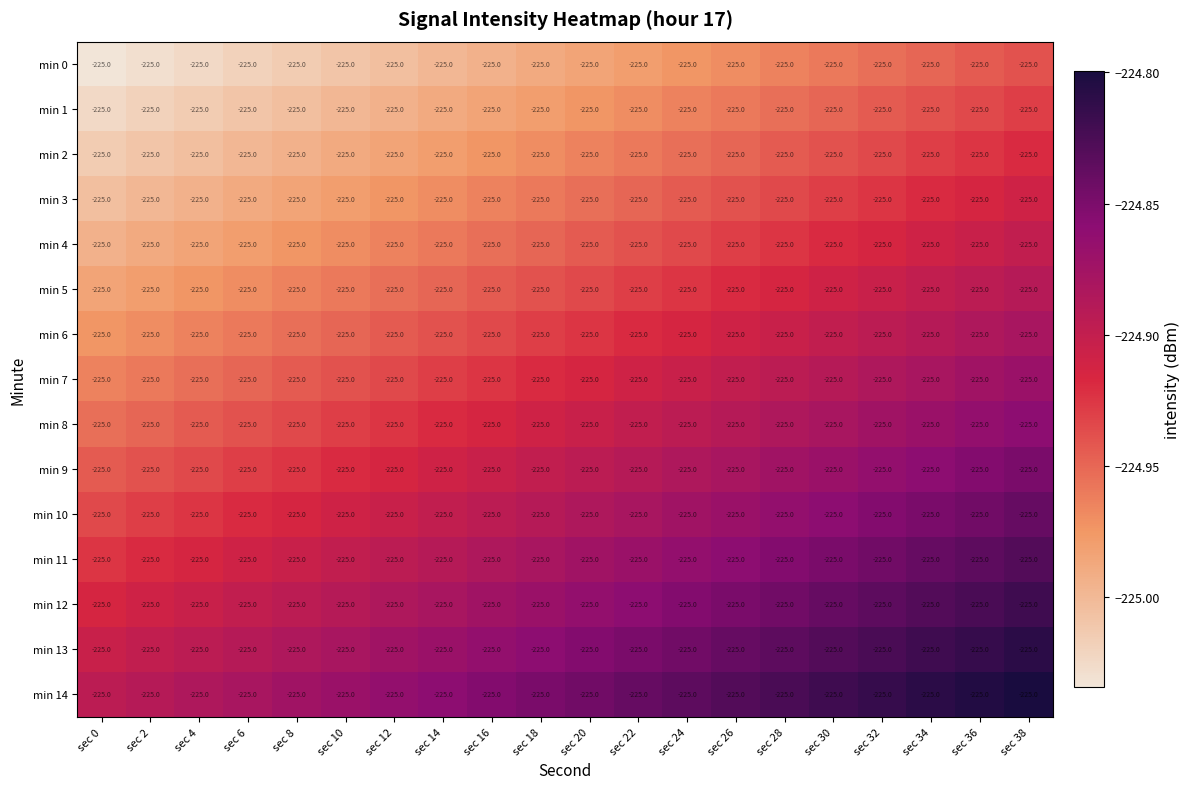

The min 3 series shows -124.5 at sec 16. True or false?

False